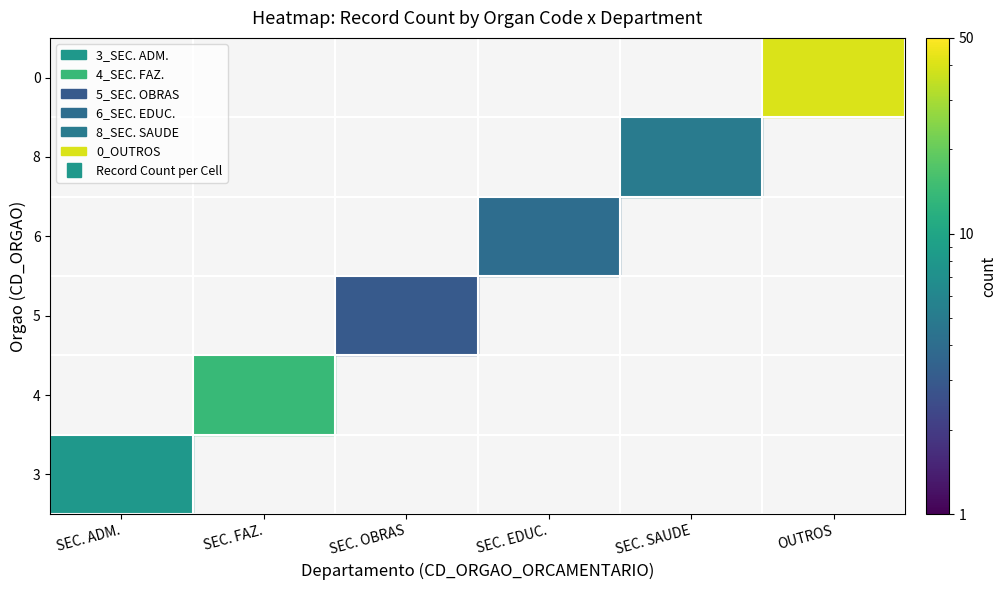

List the series in order of their peak value, lowest first.

5, 6, 8, 3, 4, 0